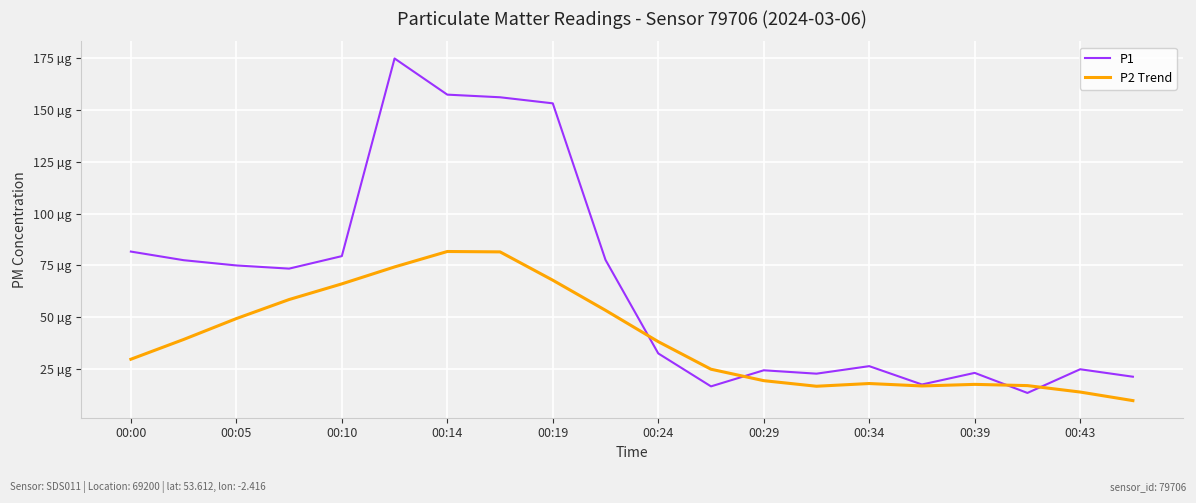

What is the difference between the second highest and minimum values in the P1 series?

144.0